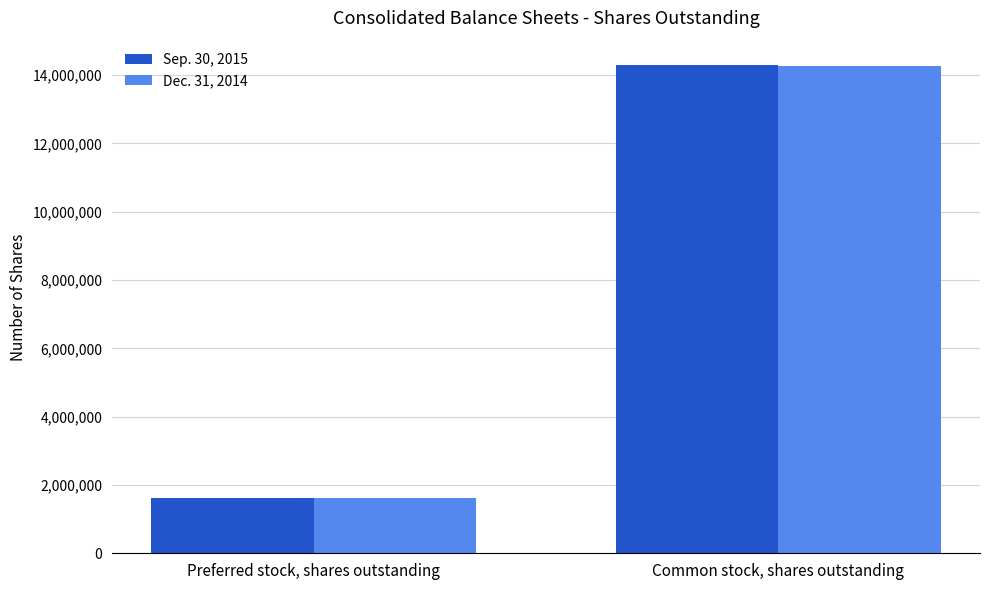

What is the label of the 2nd bar from the left?

Common stock, shares outstanding